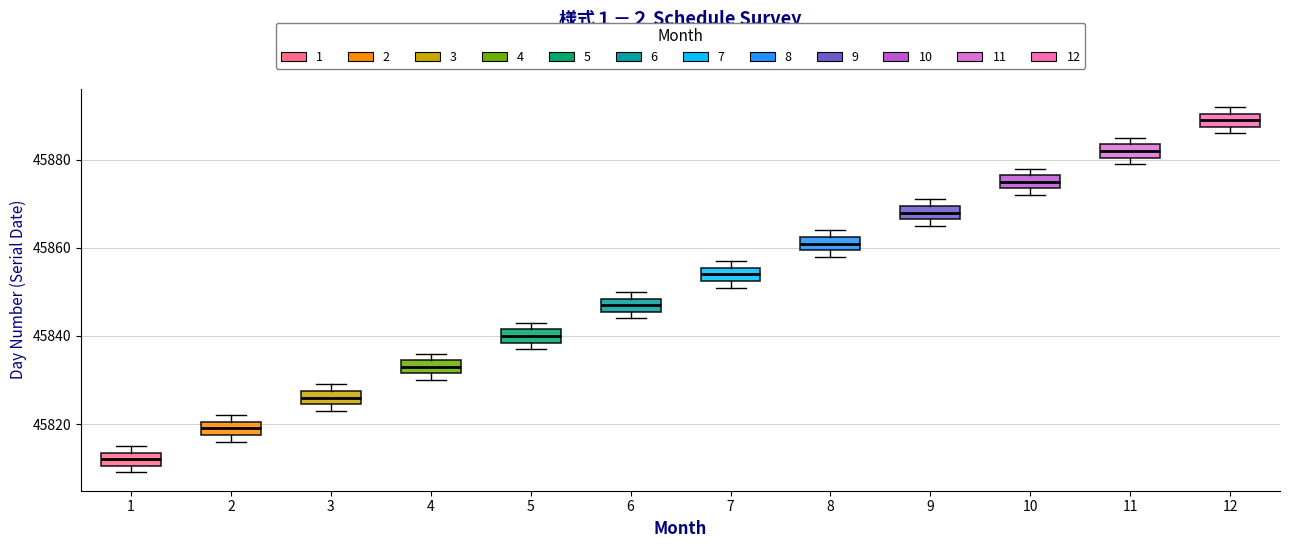

Where is the upper edge of the box at x = 12 on the y-axis? The values are not printed on the chart, so give them approximately, as read against the axis.

45890